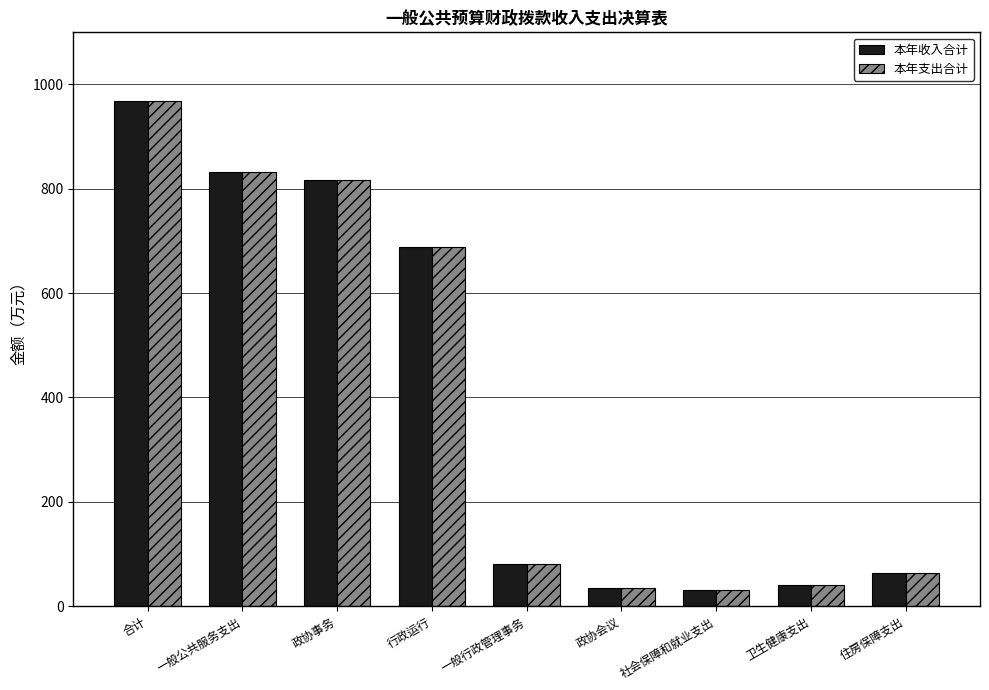

What position from the right is 住房保障支出?

1